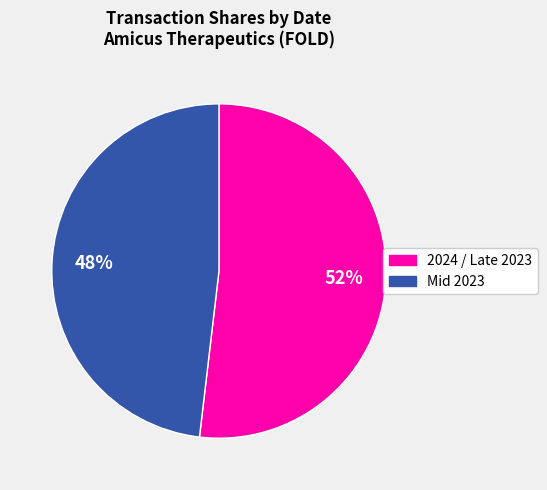

Is there any slice that represents more than half of the pie?

Yes